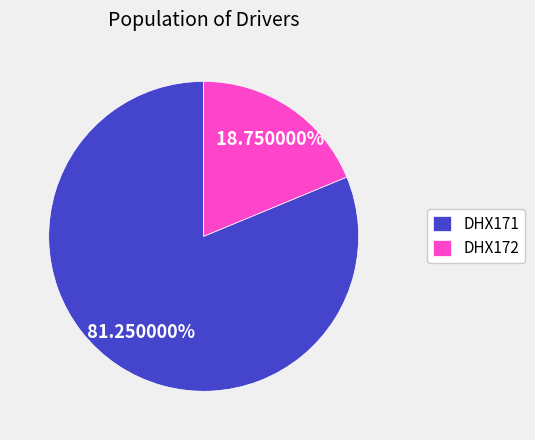

Is DHX172 the majority of the pie?

No